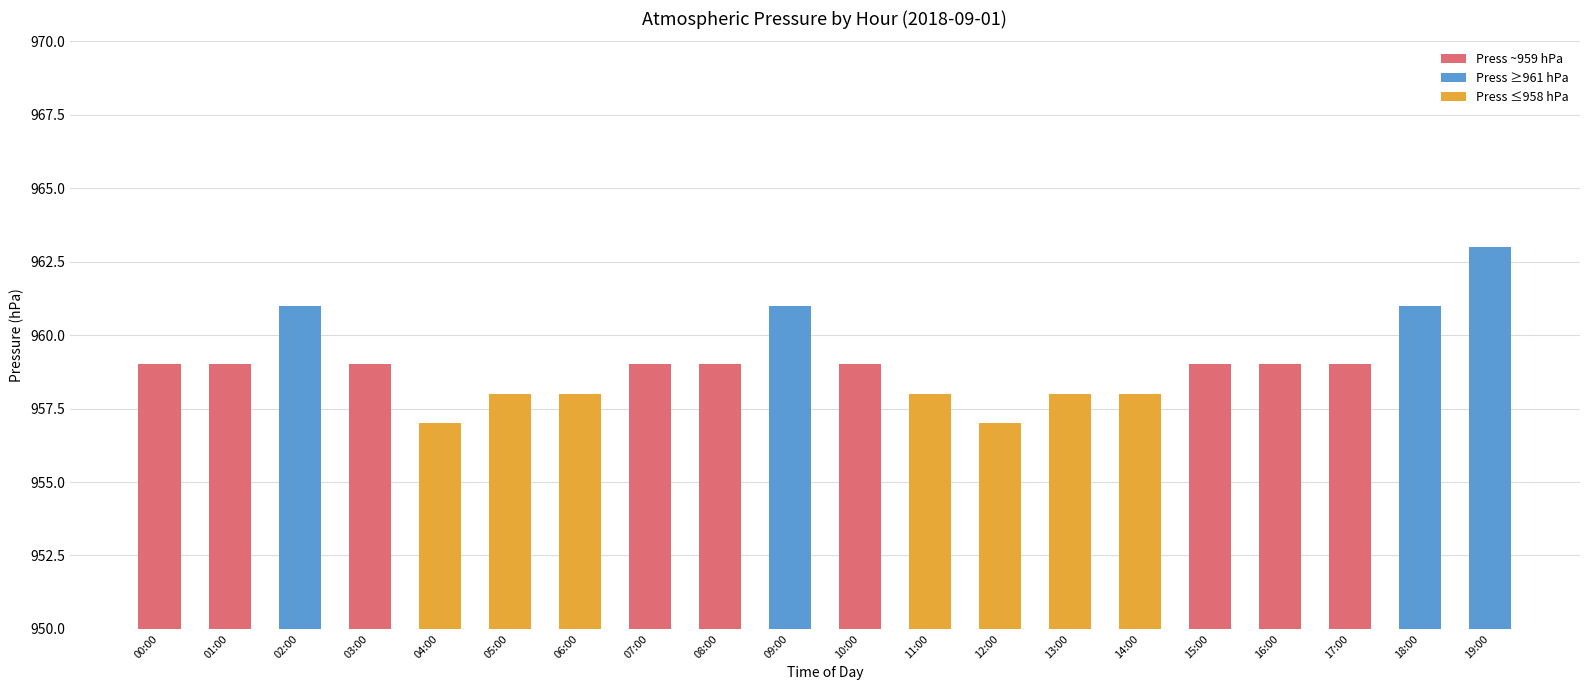

Approximately how many times larger is the value at 04:00 compared to 08:00?

1.0